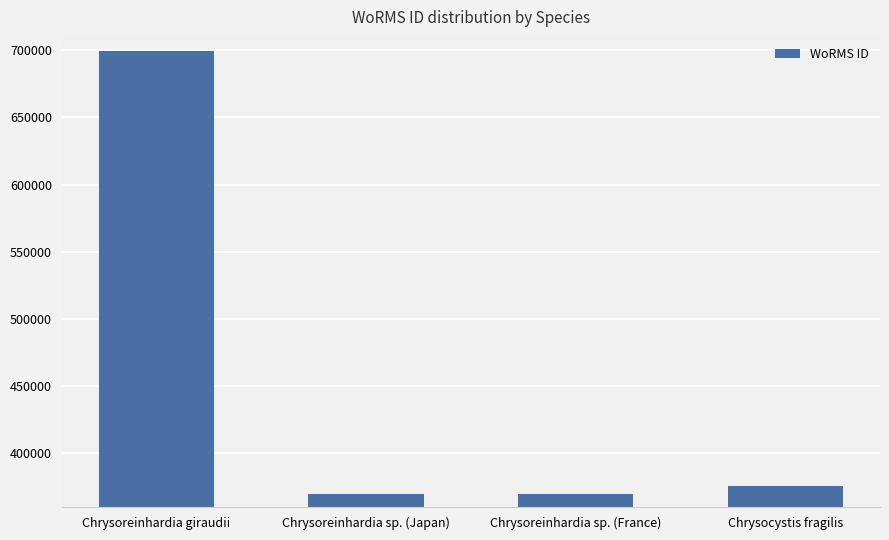

What is the ratio of the value at Chrysoreinhardia sp. (Japan) to the value at Chrysoreinhardia sp. (France)?

1.0